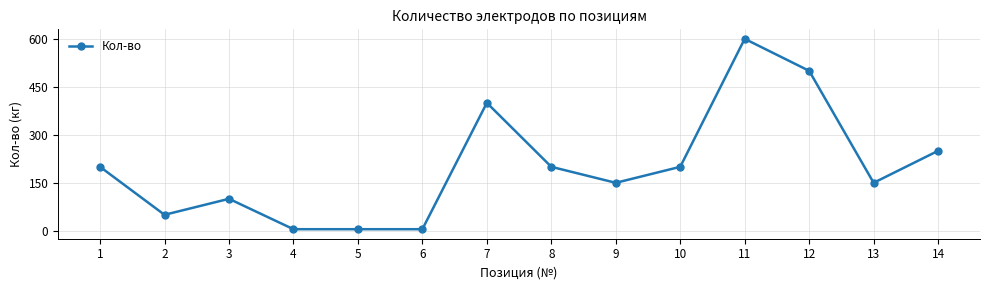

At which category does the data reach its first local valley?

2